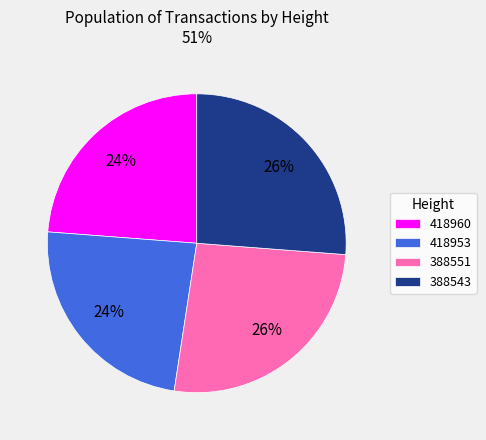

To the nearest percent, what portion does 388543 represent?

26%